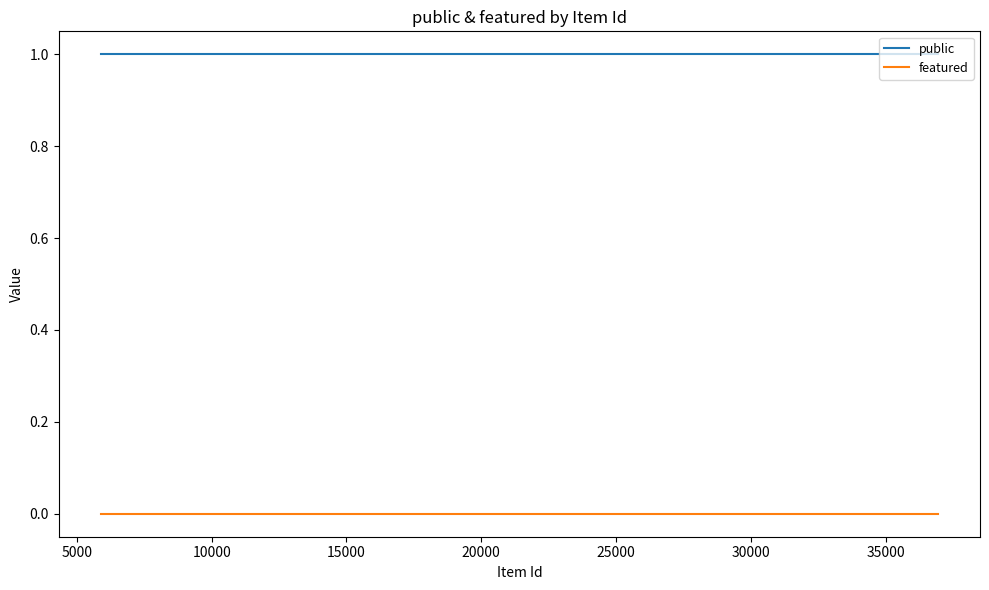

True or false: featured and public cross at least once.

False